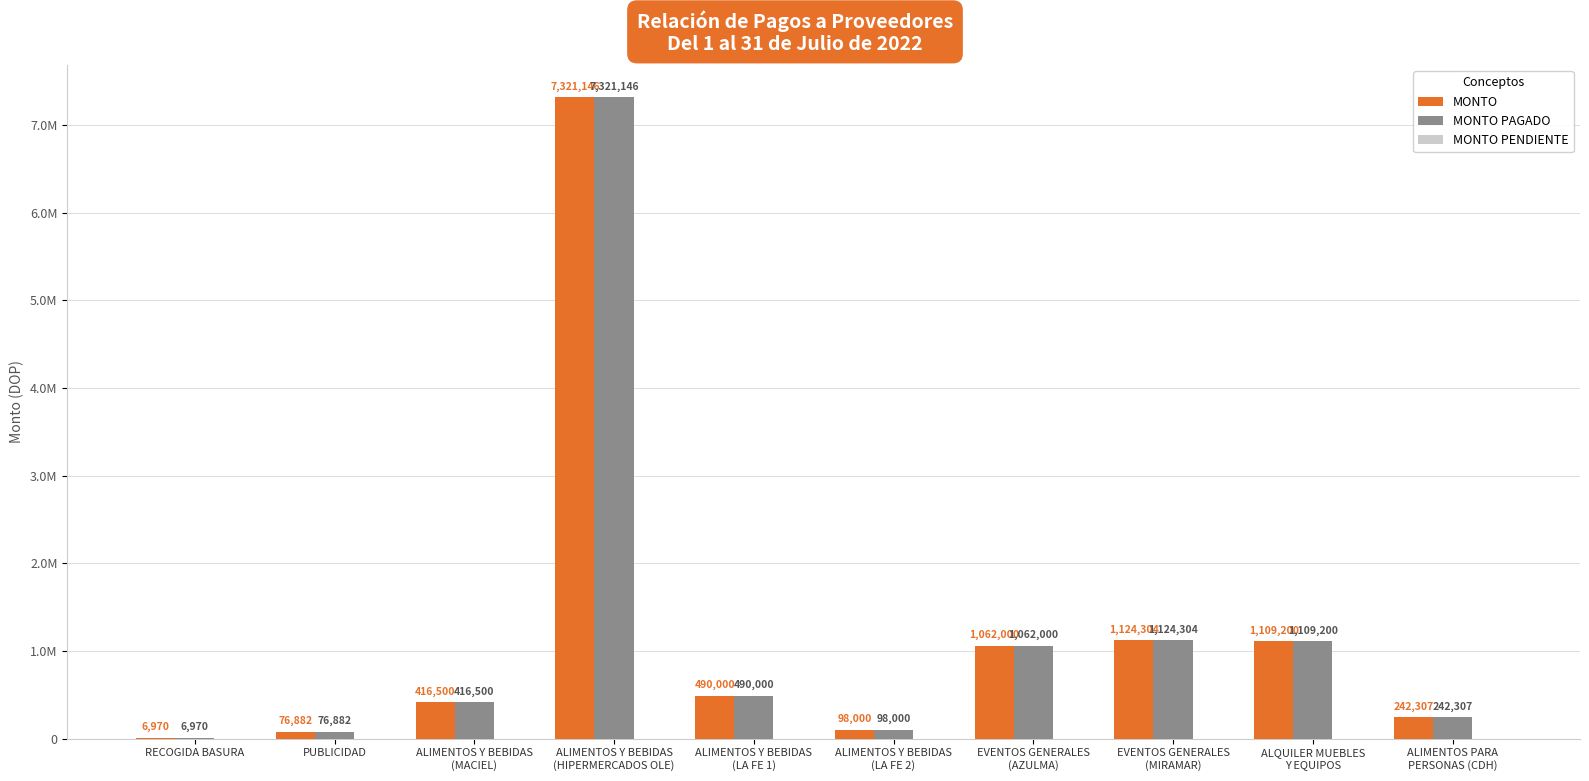

Which series has the widest spread of values?

MONTO